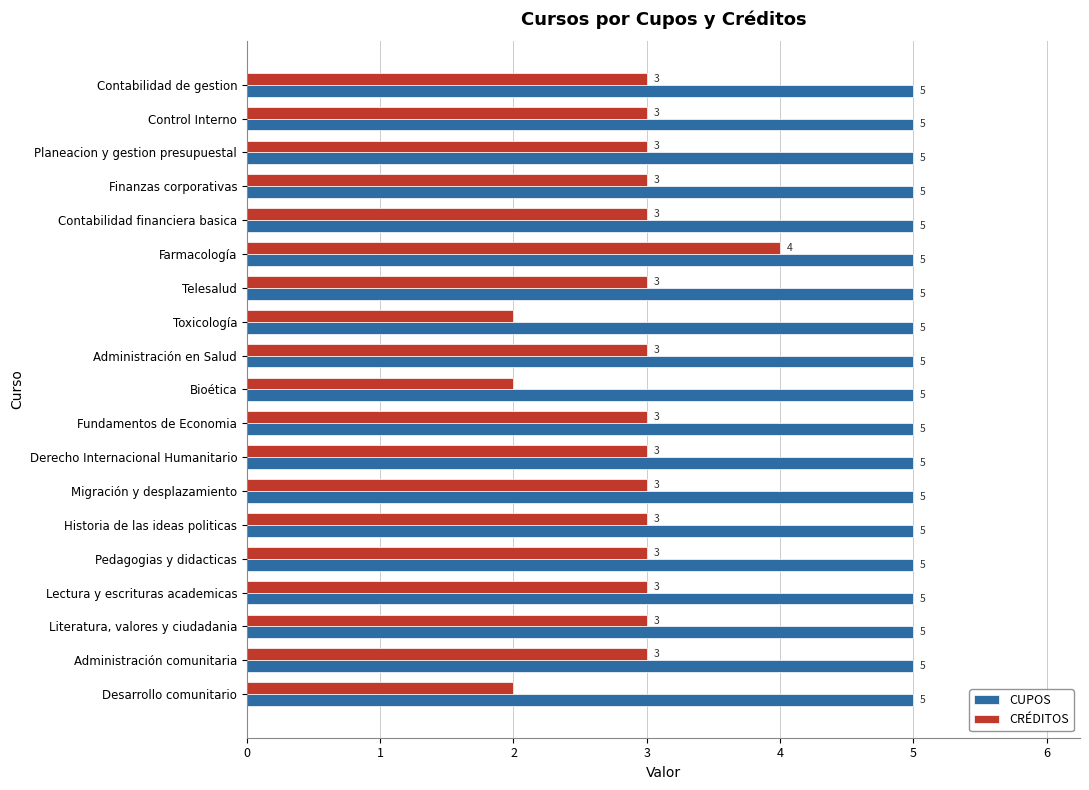

List the series in order of their peak value, highest first.

CUPOS, CRÉDITOS